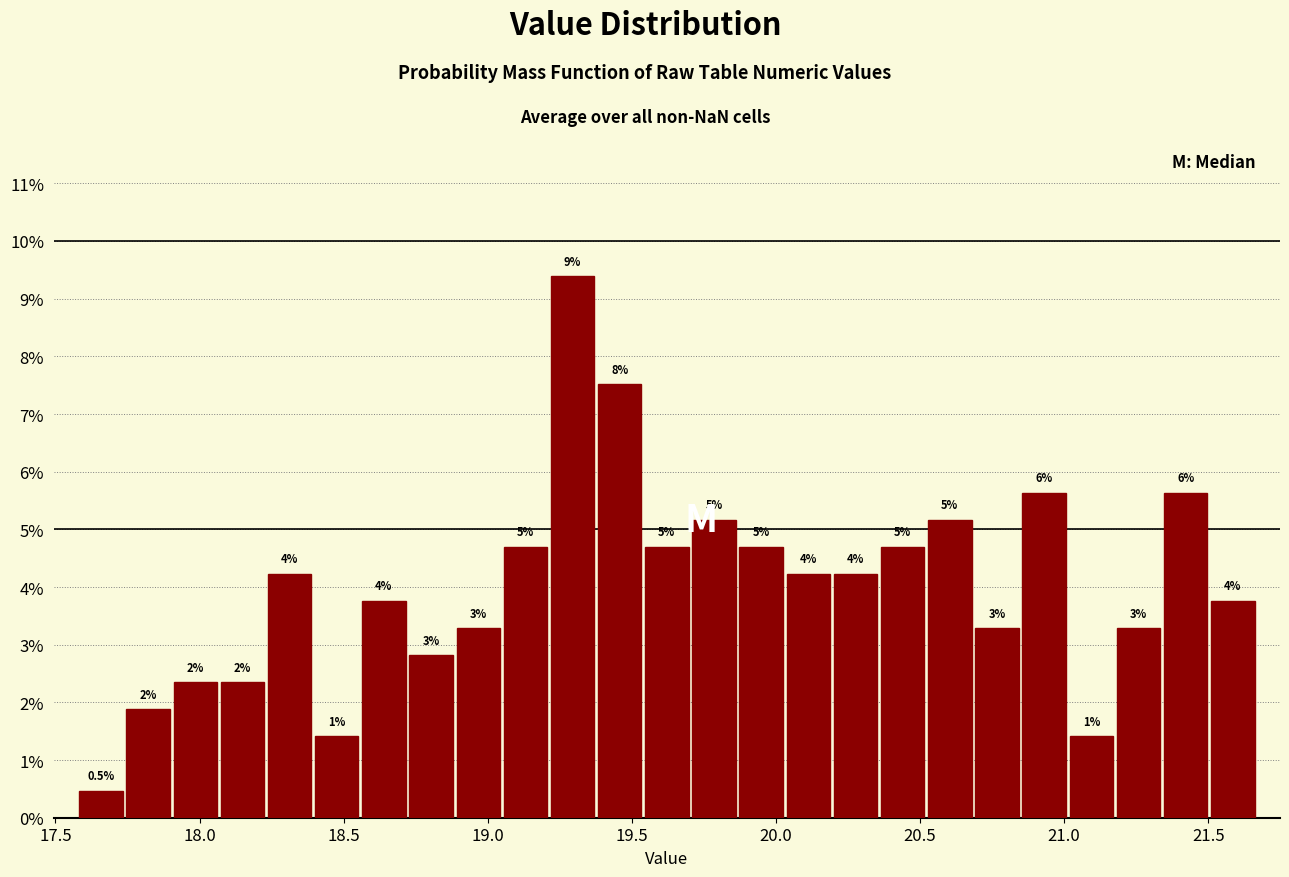

Around what value on the x-axis is the tallest bar? Give the approximate position of its centre, as read against the axis.

19.30